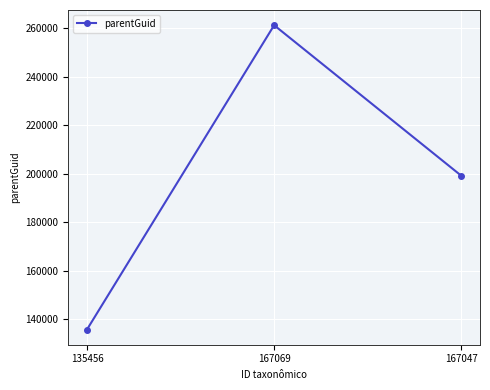

What is the ratio of the value at 167069 to the value at 135456?

1.9